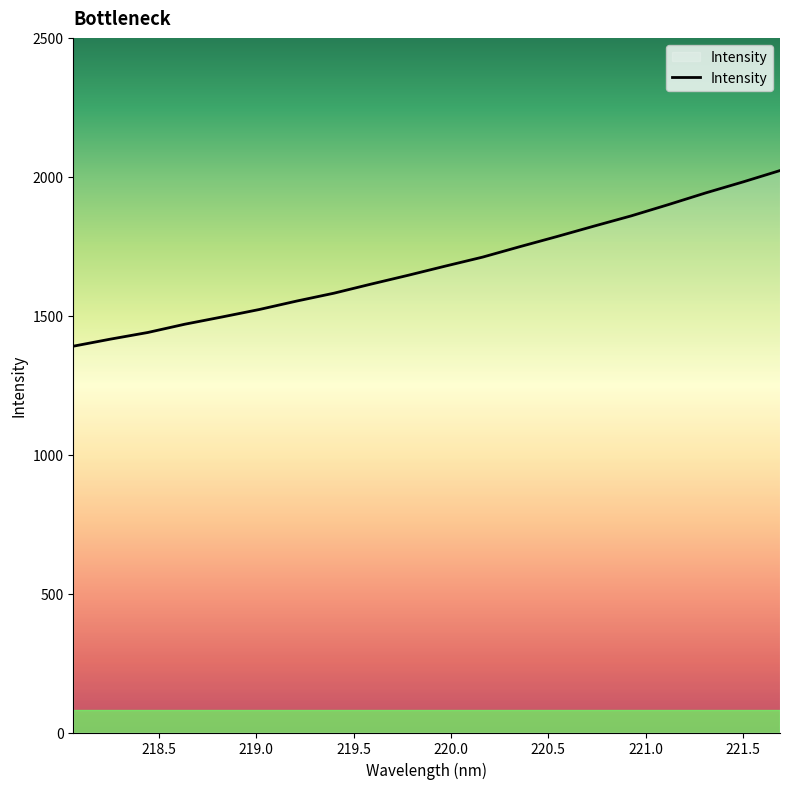

What is the minimum value shown in the chart?

1390.3